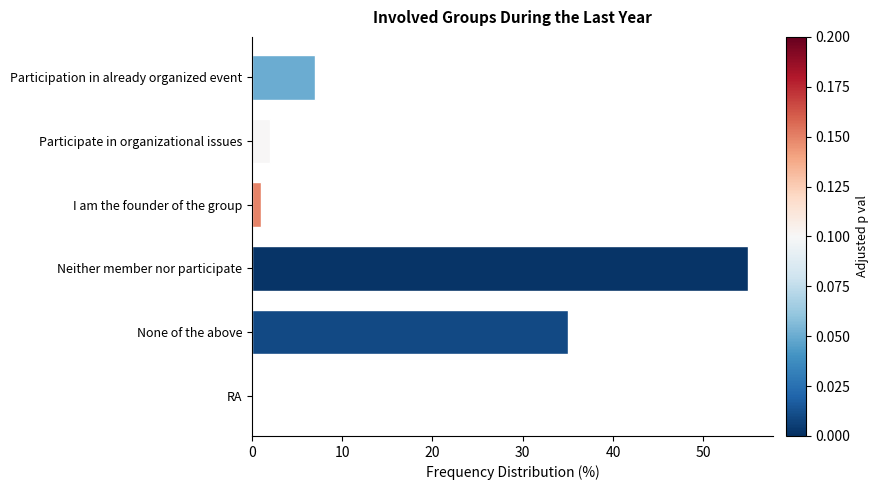

The value at Participation in already organized event is 10. True or false?

False